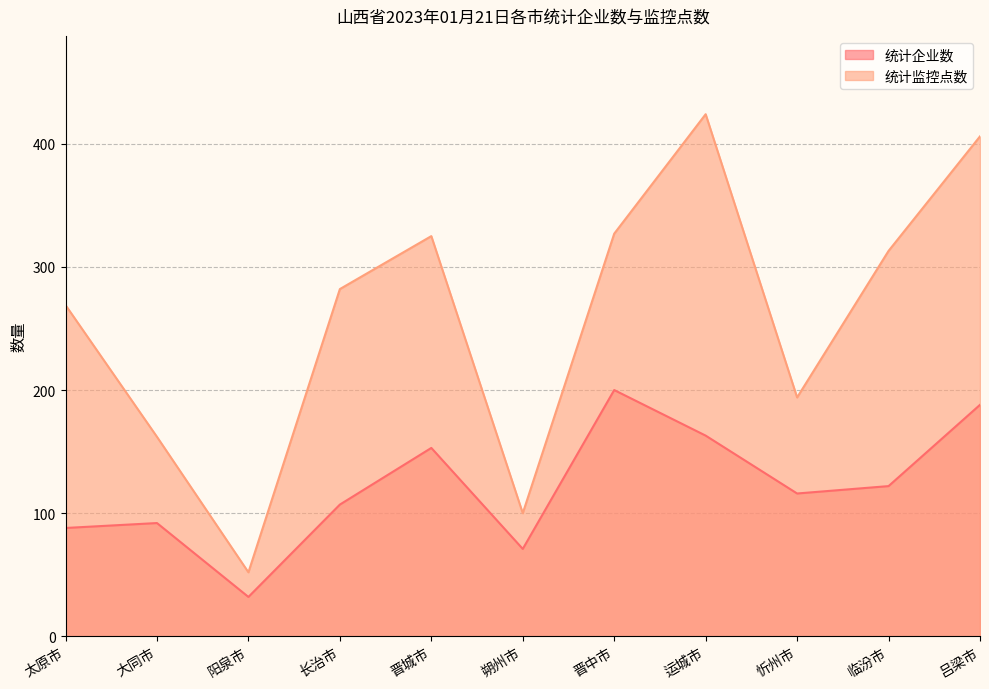

The 统计企业数 series shows 262 at 运城市. True or false?

False